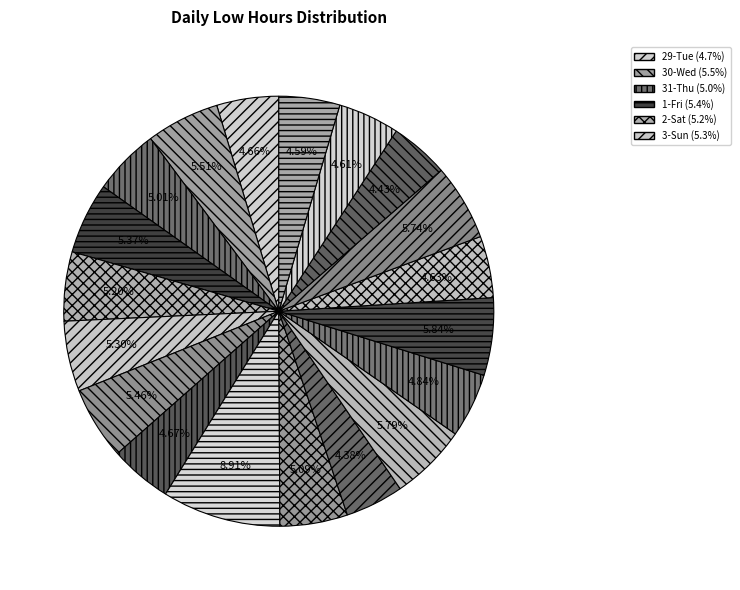

To the nearest percent, what is the difference between the largest and smallest slice percentages?

5%